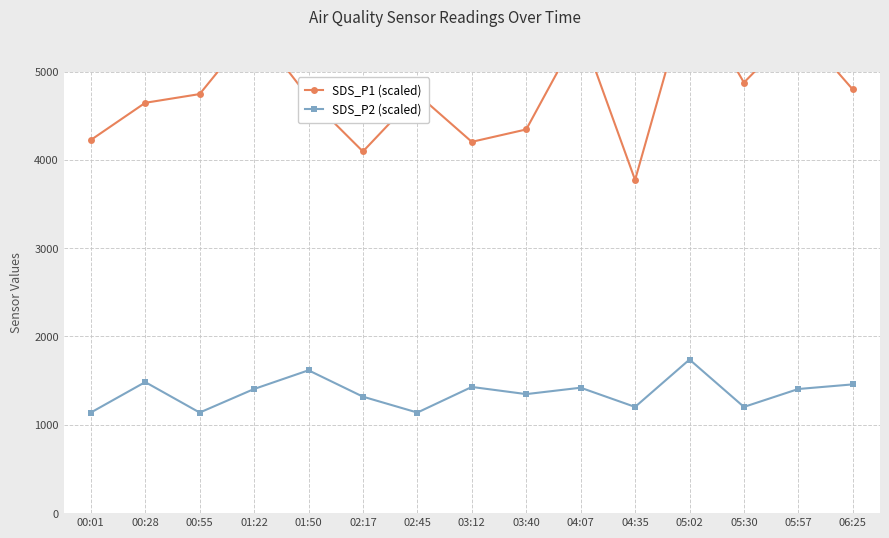

How many lines are shown in the chart?

2